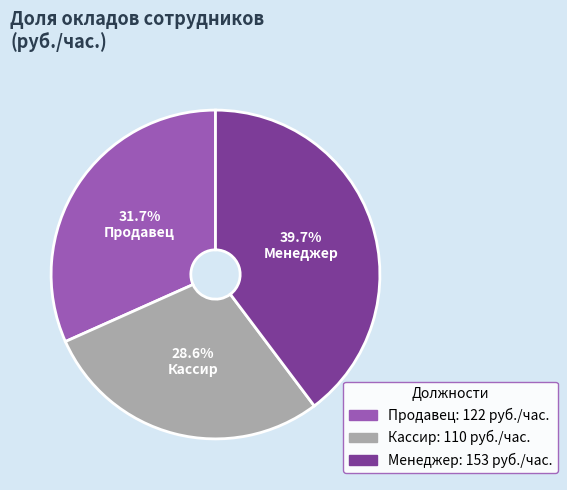

Which category has the biggest portion of the pie?

Менеджер